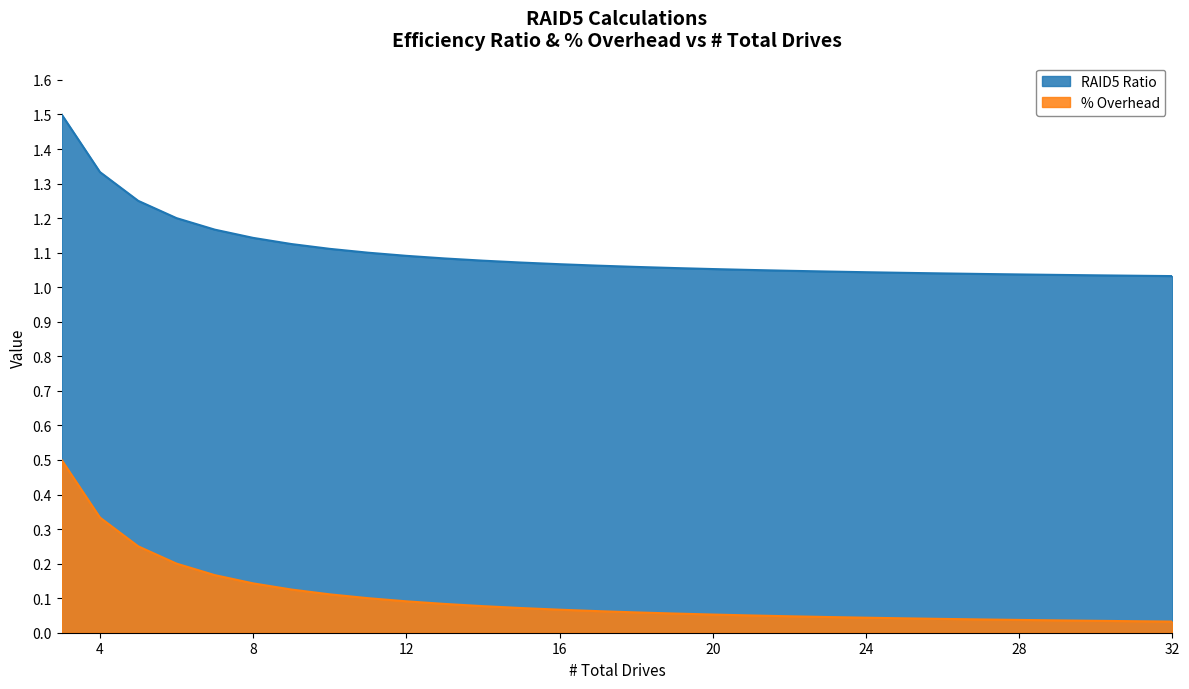

The value of RAID5 Ratio at 9 is 1.8. True or false?

False